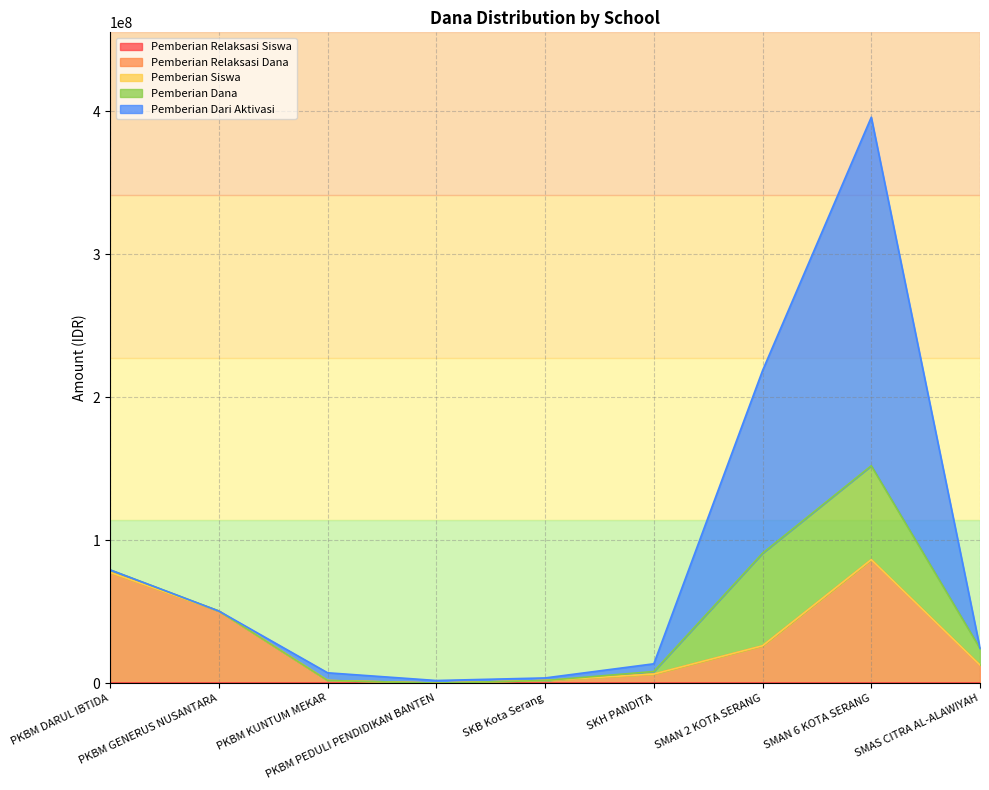

True or false: Pemberian Relaksasi Siswa has a value of 28 at PKBM GENERUS NUSANTARA.

True